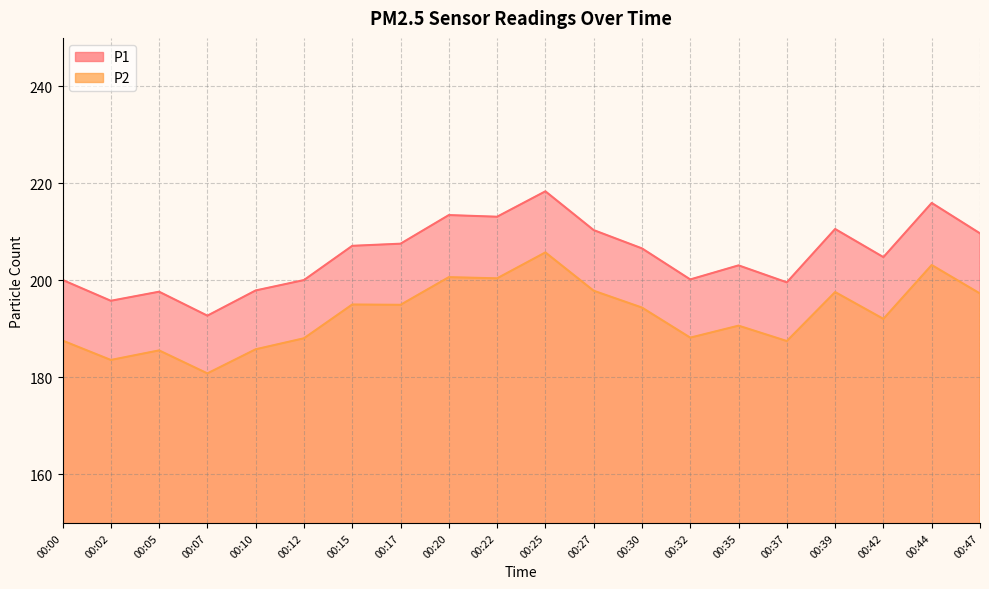

True or false: P2 has a value of 188.2 at 00:32.

True